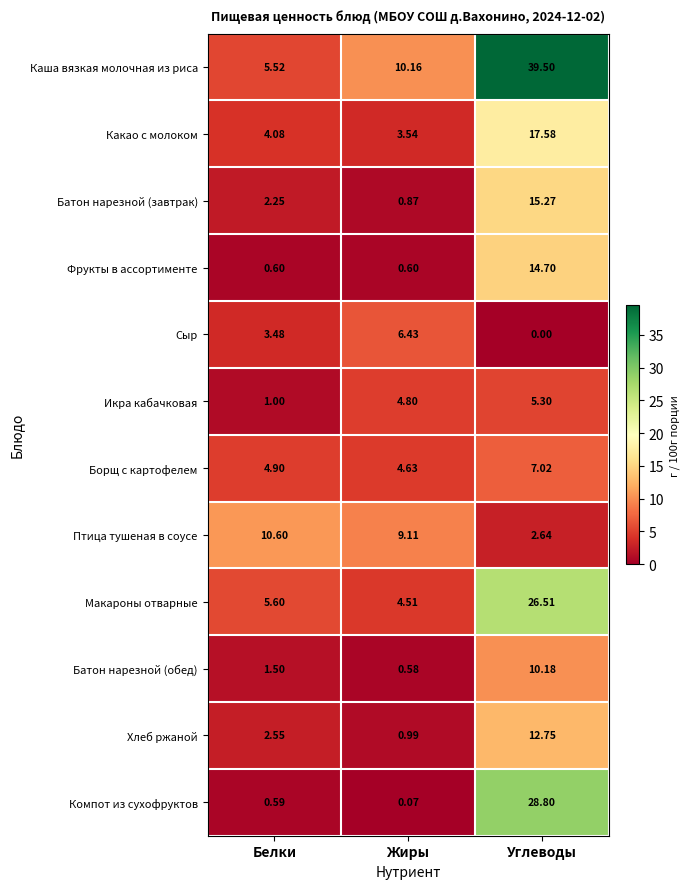

At how many categories does at least one series exceed 6?

3